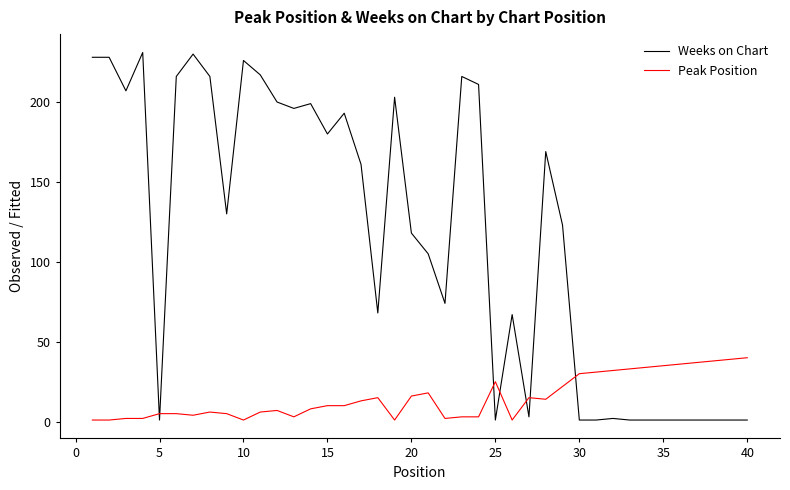

Which series ends up on top after the final intersection of Weeks on Chart and Peak Position?

Peak Position